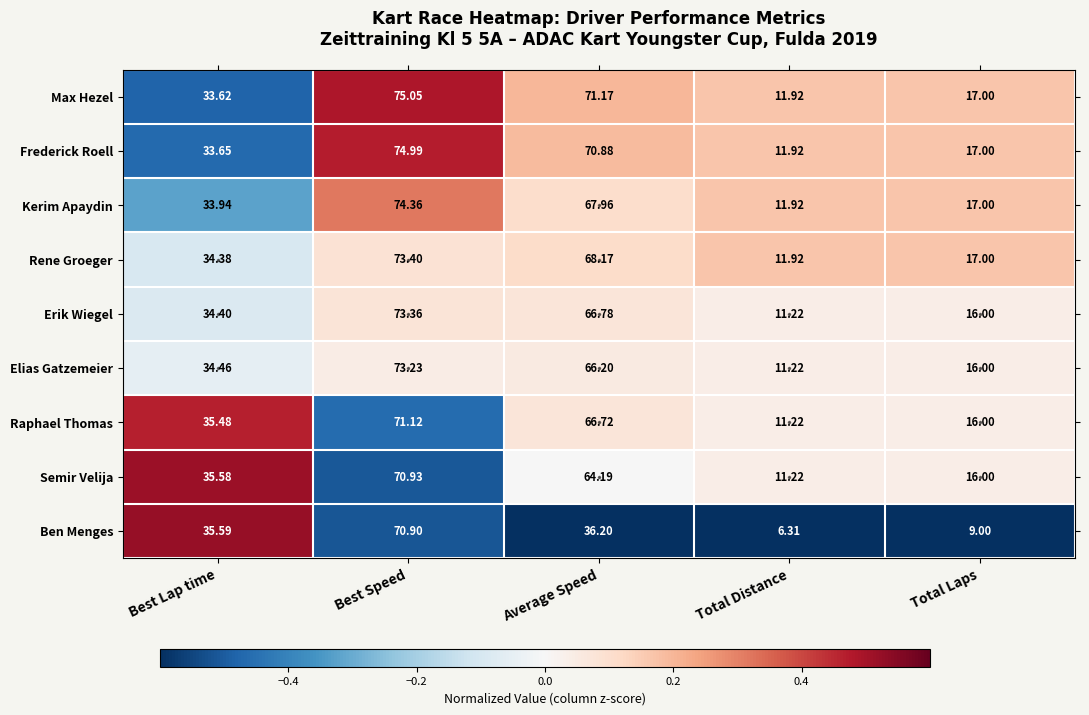

How many data points in Raphael Thomas are above 35?

3